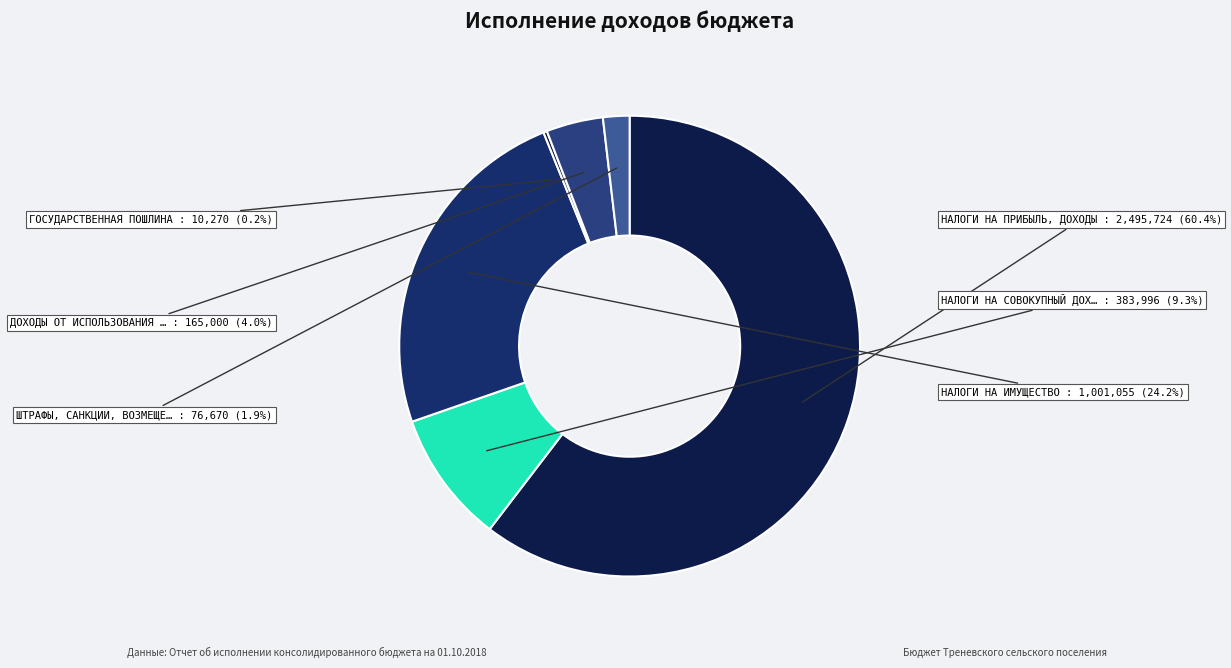

Which category has the biggest portion of the pie?

НАЛОГИ НА ПРИБЫЛЬ, ДОХОДЫ